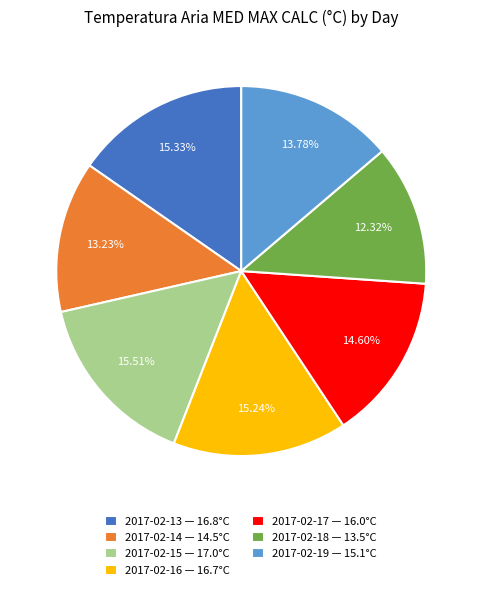

Which slice is the smallest?

2017-02-18